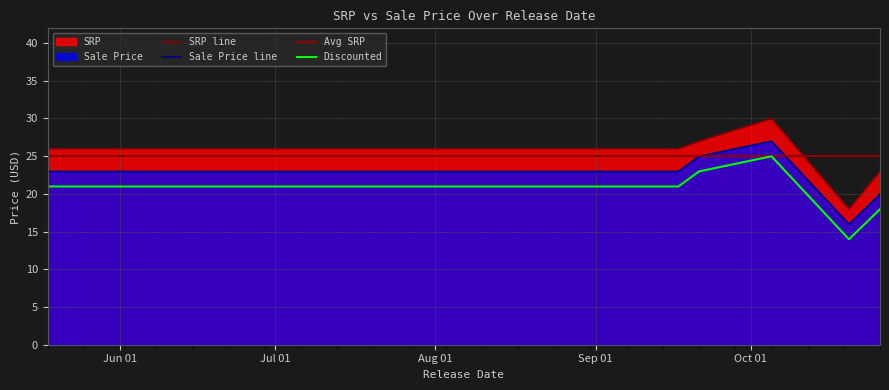

Where is SRP nearest to the value 23?

2021-10-26